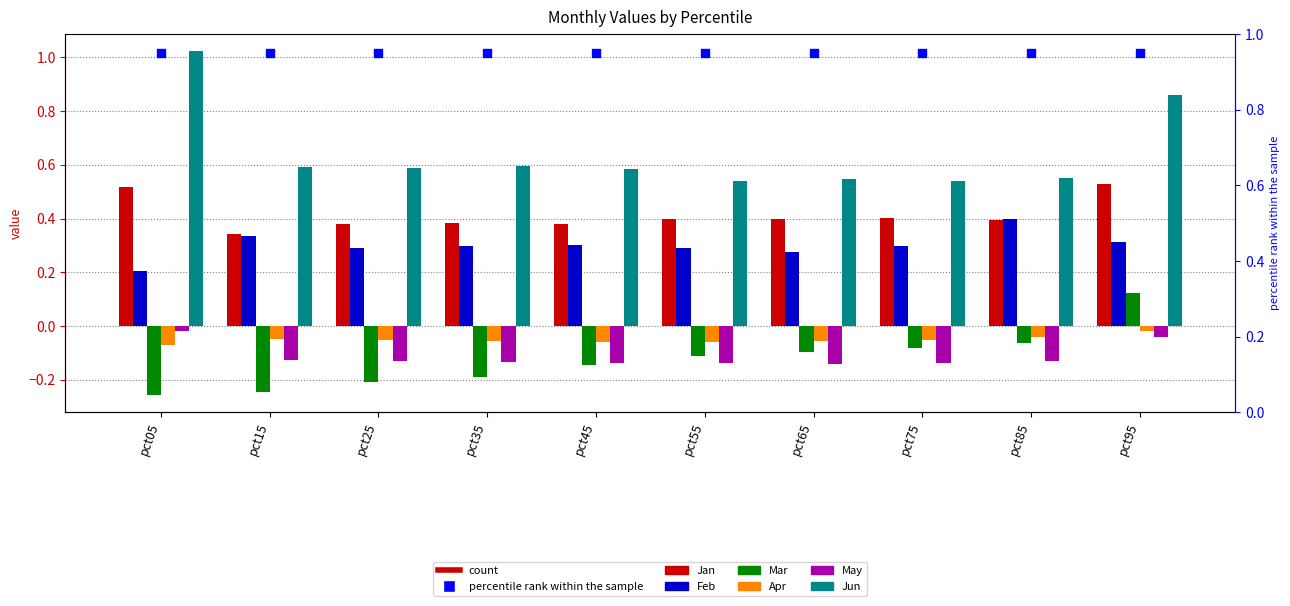

Which series has the largest Y range (max minus min)?

Jun